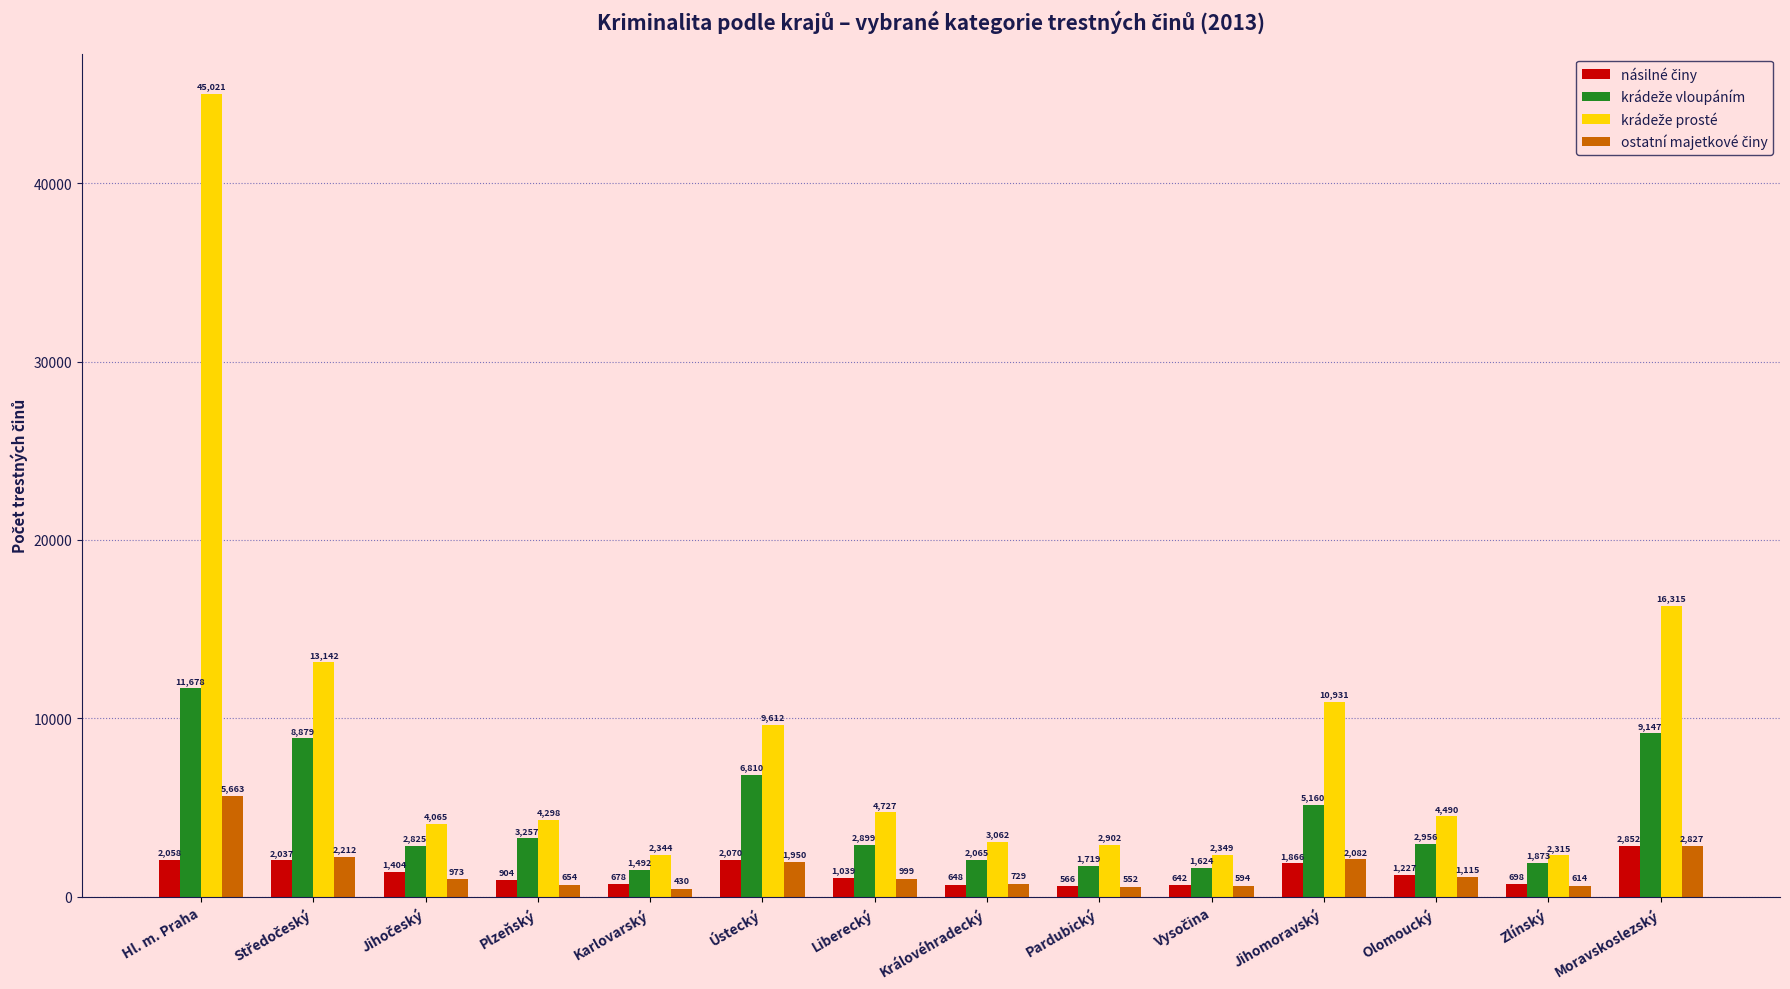

Are the bars grouped side by side (vs. stacked)?

Yes